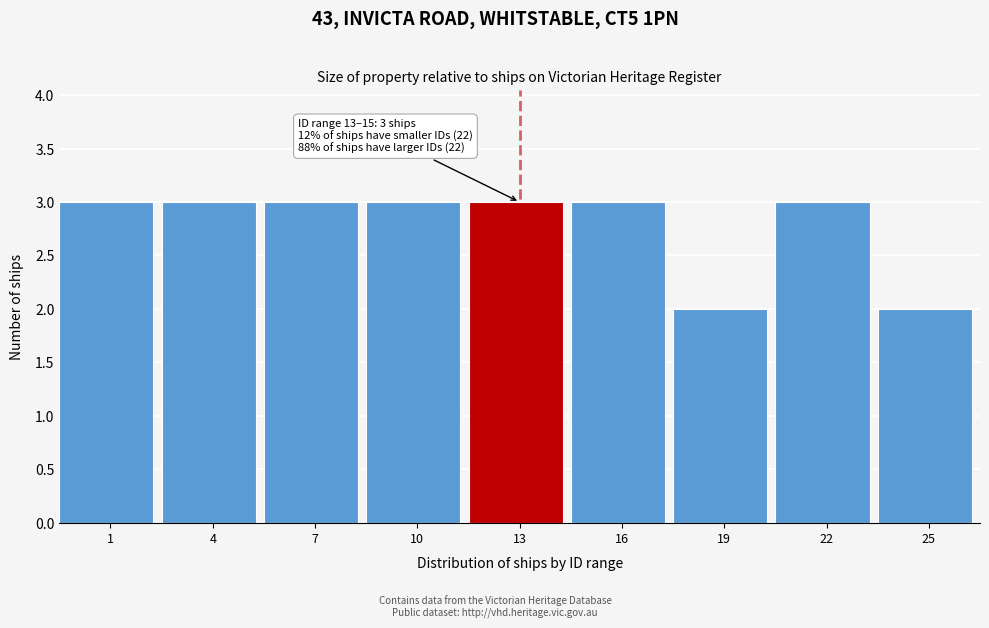

Reading right to left, list all the values displayed in this chart.

2	3	2	3	3	3	3	3	3